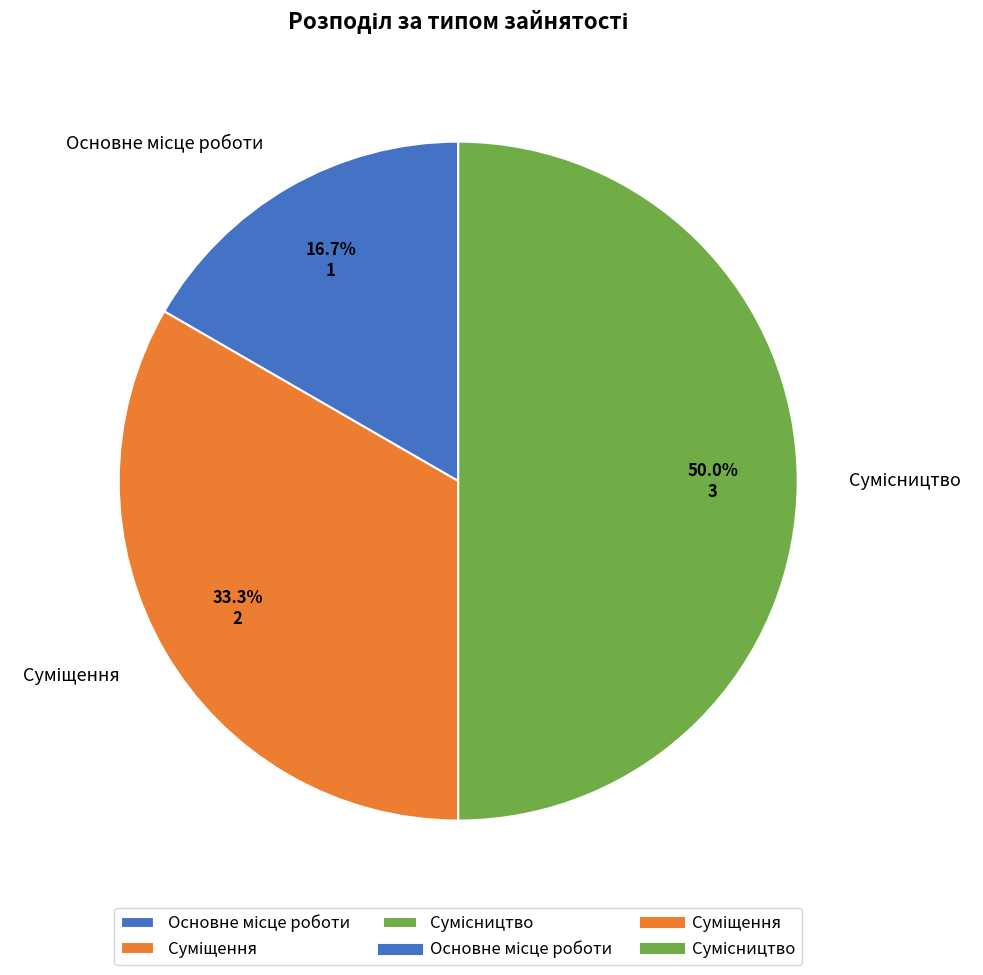

How many segments does this pie chart have?

3